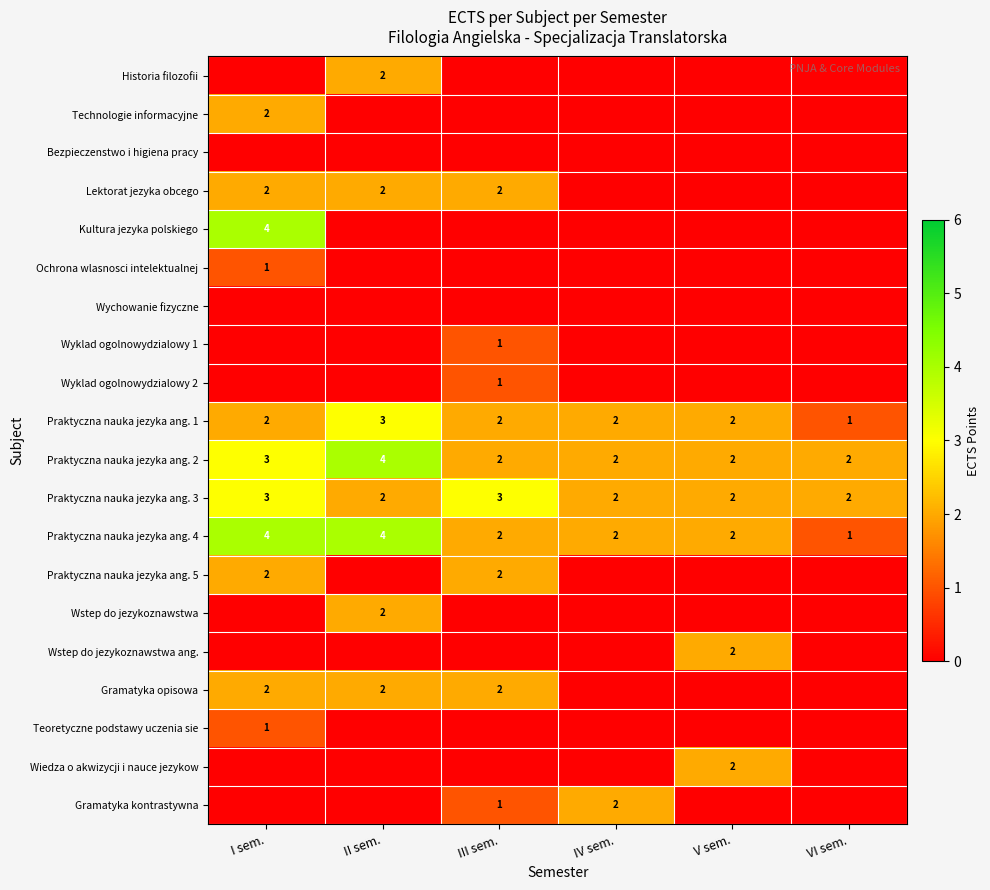

What is the difference between the highest and lowest values at VI sem.?

2